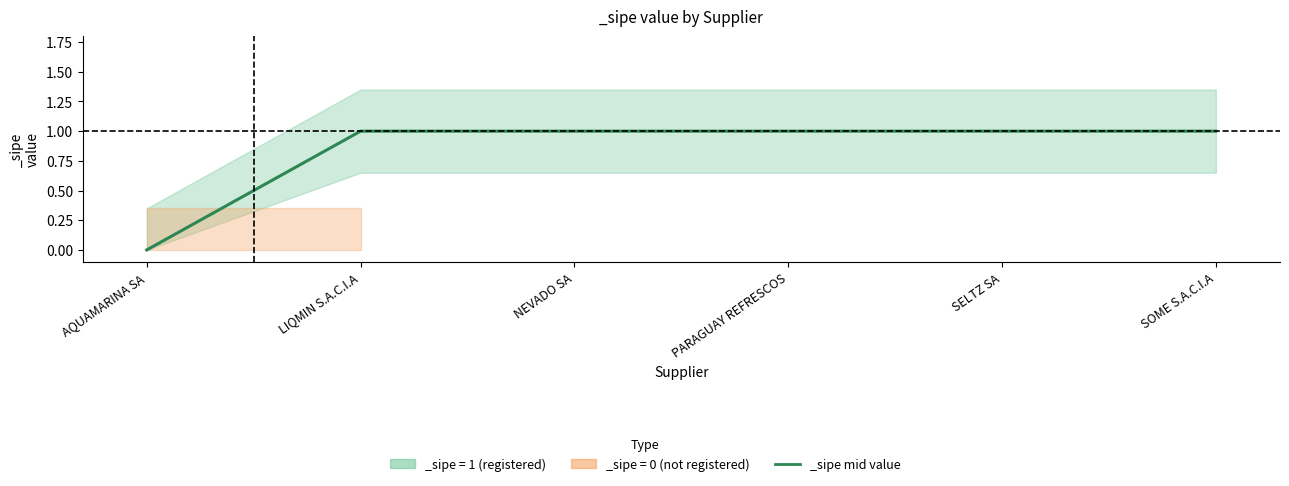

Count the _sipe_lower values in the range 1 to 2.

5